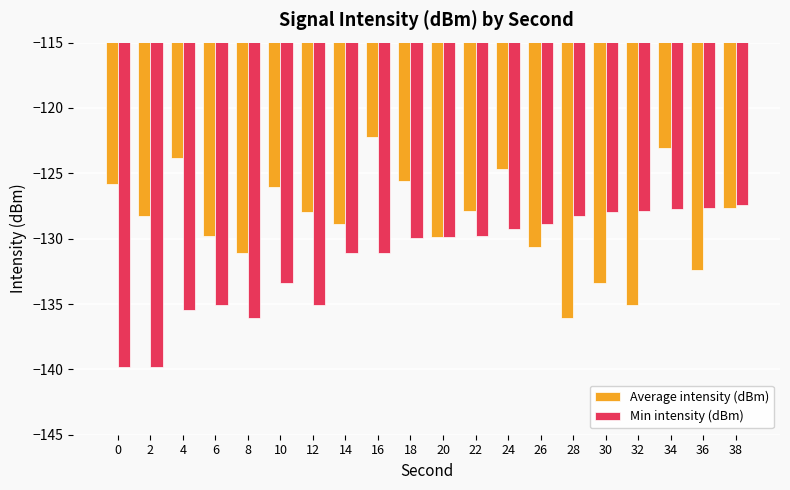

What is the difference between the highest and lowest values at 28?

7.8